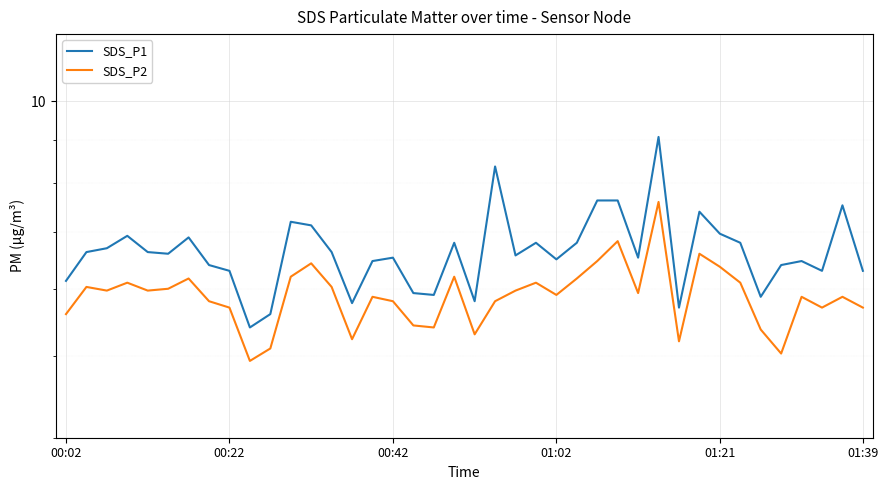

What are all the series names shown in the legend?

SDS_P1, SDS_P2